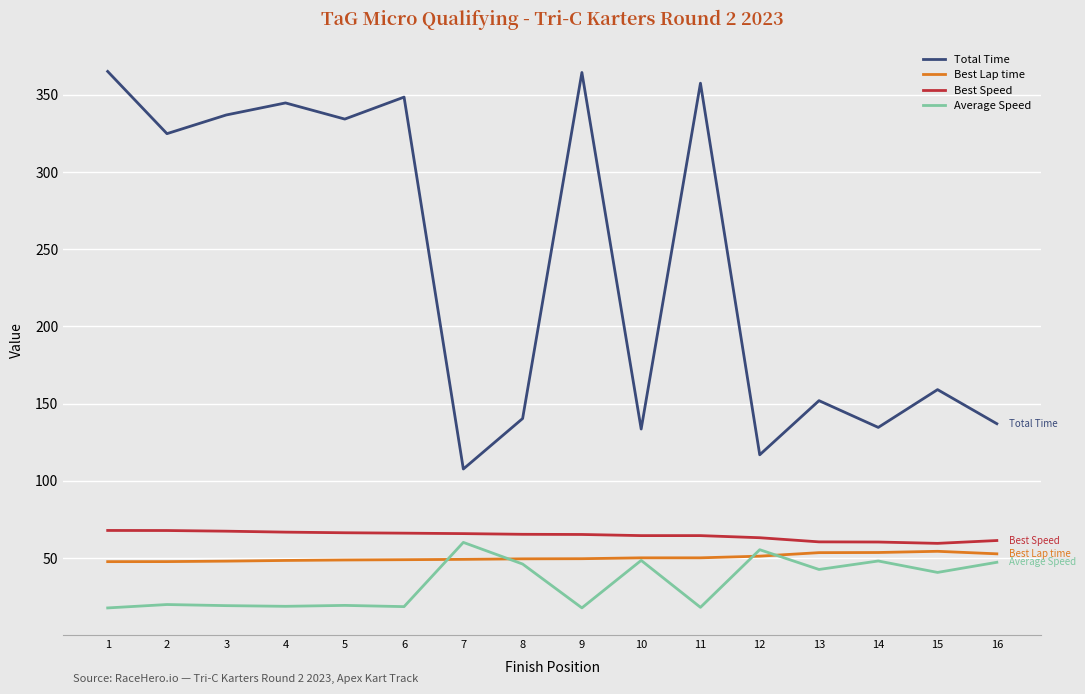

Is this an area chart (filled region under the line)?

No